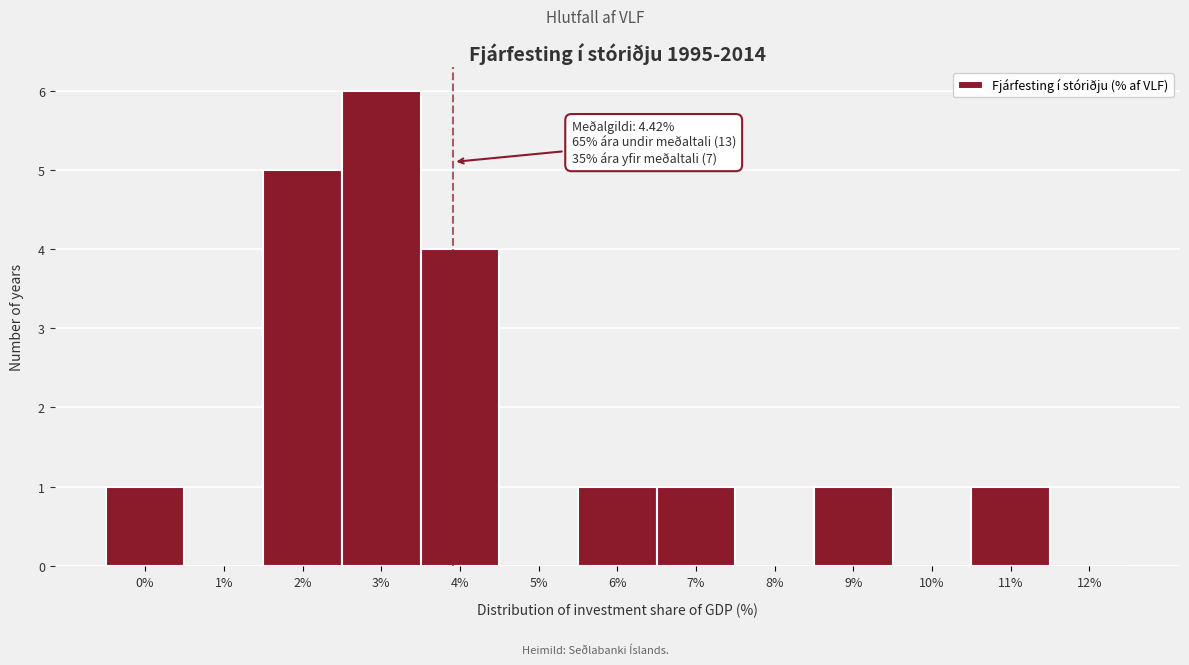

Reading left to right, what are all the values shown in this chart?

0%=1	1%=0	2%=5	3%=6	4%=4	5%=0	6%=1	7%=1	8%=0	9%=1	10%=0	11%=1	12%=0